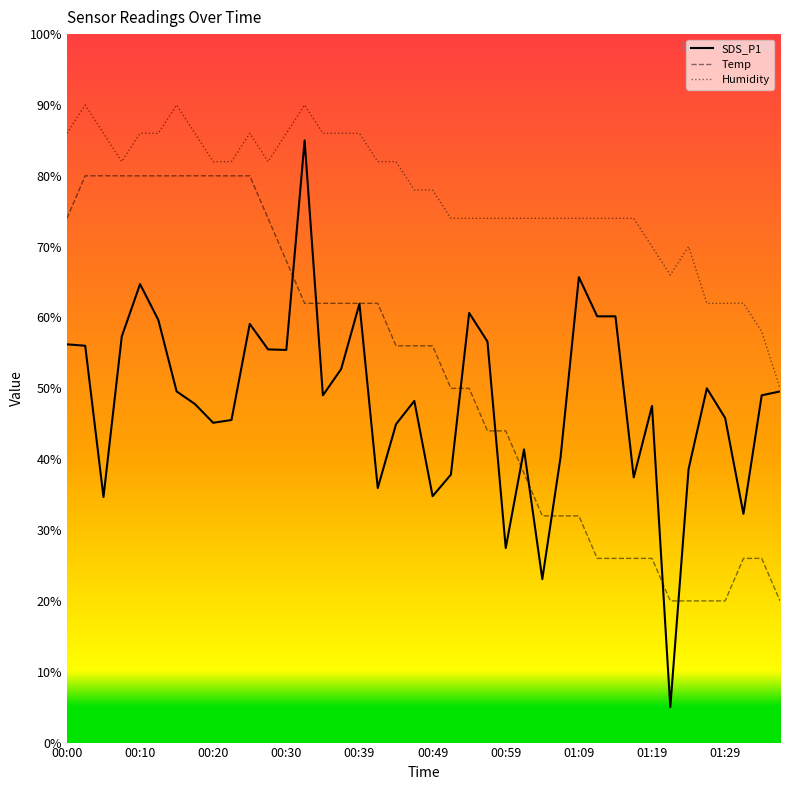

Which series has the largest total across all categories?

Humidity